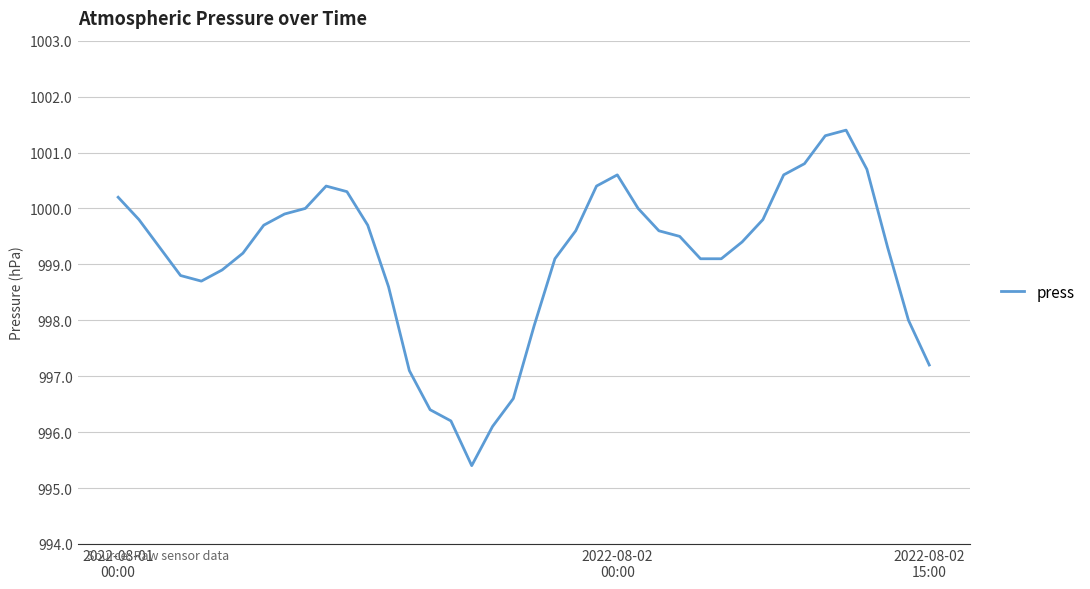

What is the difference between the maximum and minimum values?

6.0